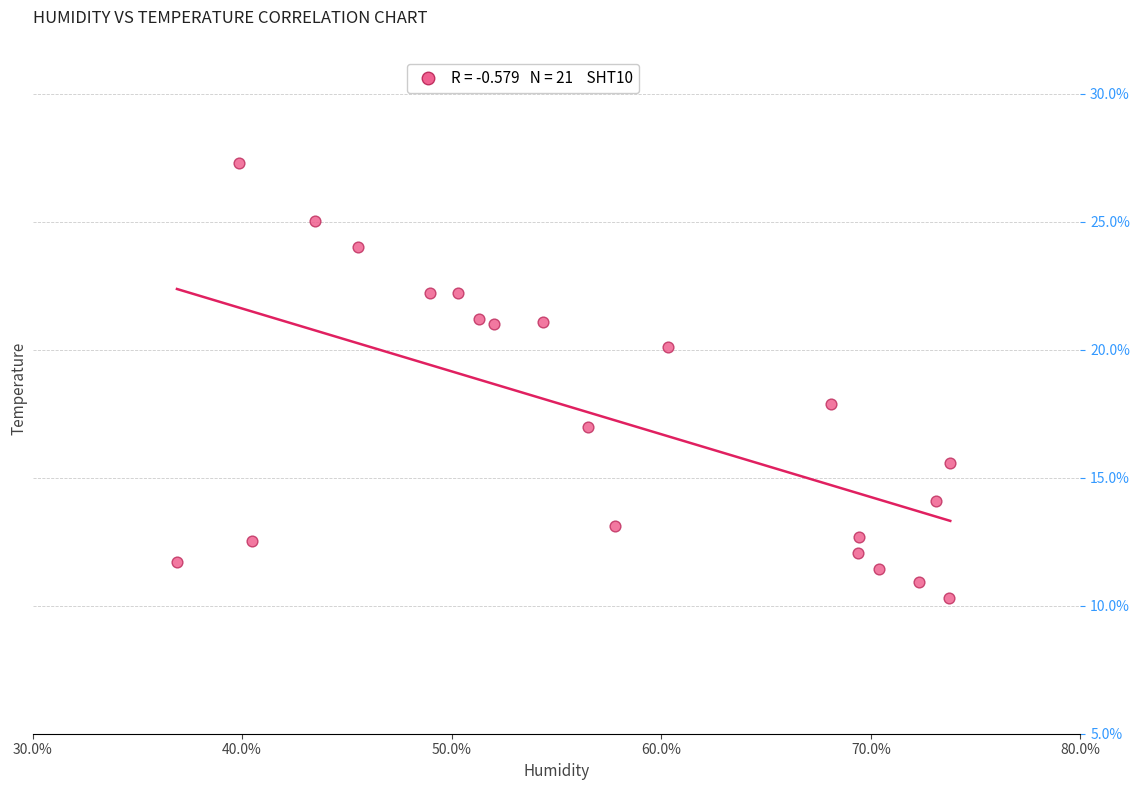

What is the range of X values (max minus min)?

36.9